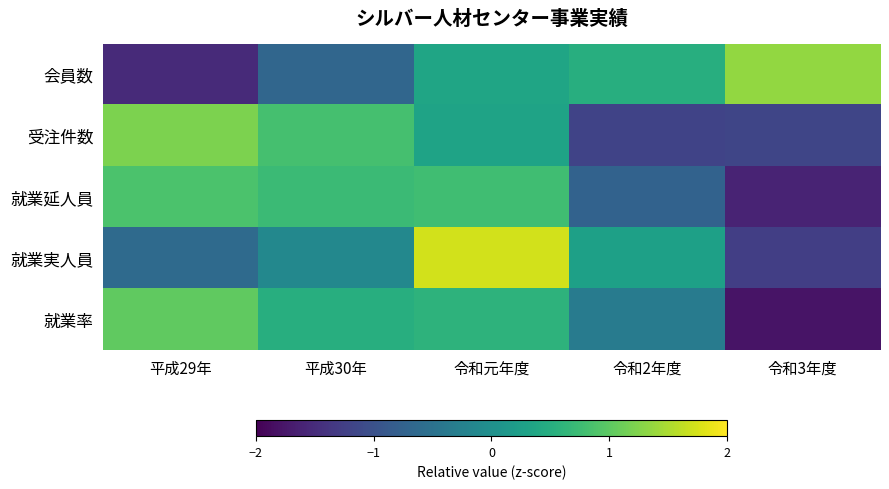

Rank the series by their maximum value, from lowest to highest.

就業延人員, 就業率, 受注件数, 会員数, 就業実人員